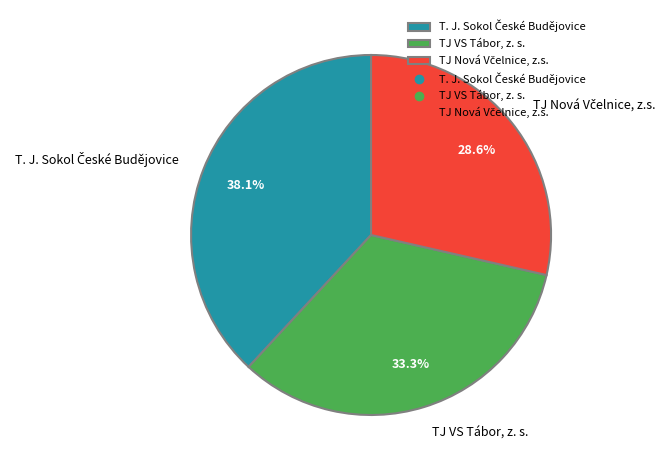

Is TJ VS Tábor, z. s. the majority of the pie?

No